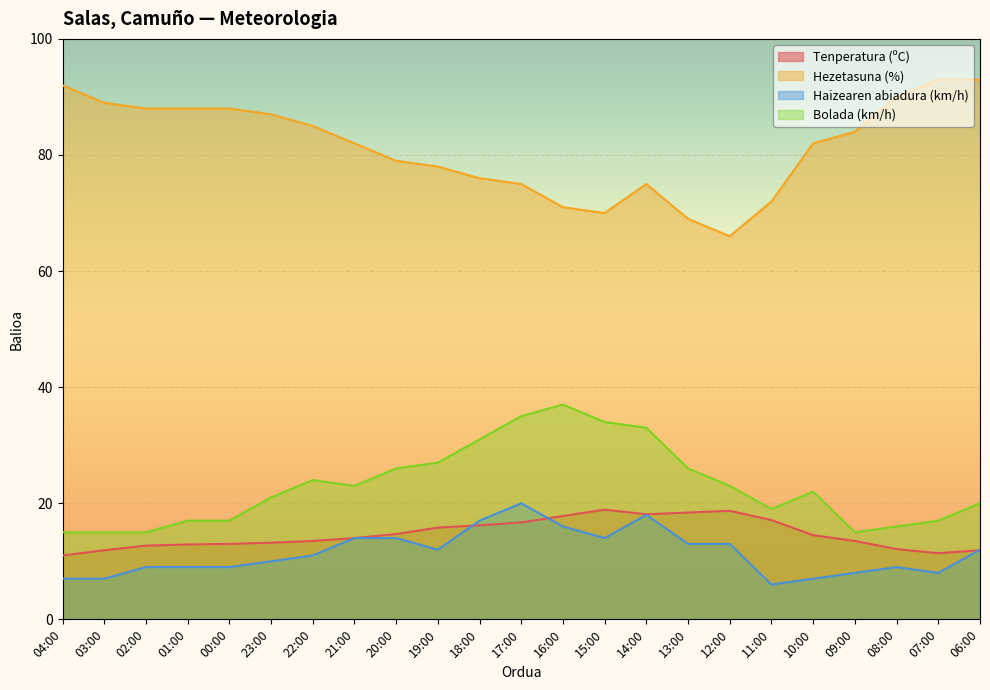

Which series changed the most between 21:00 and 18:00?

Bolada (km/h)